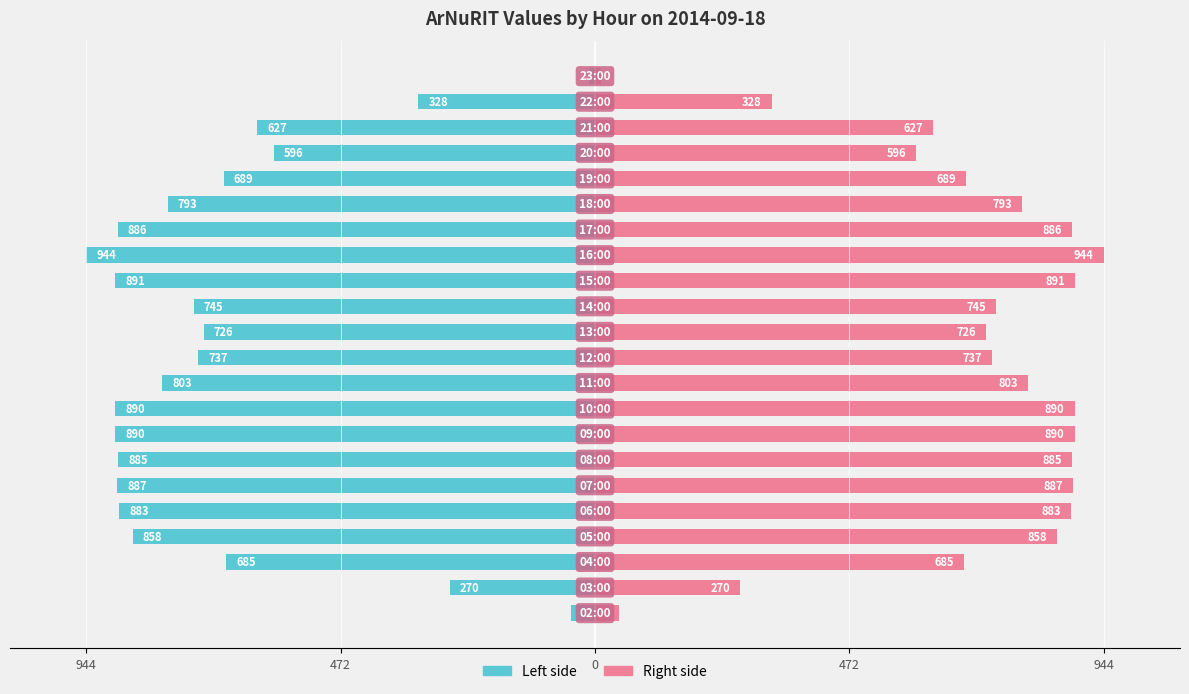

List the series in order of their peak value, highest first.

ArNuRIT (right), ArNuRIT (left)